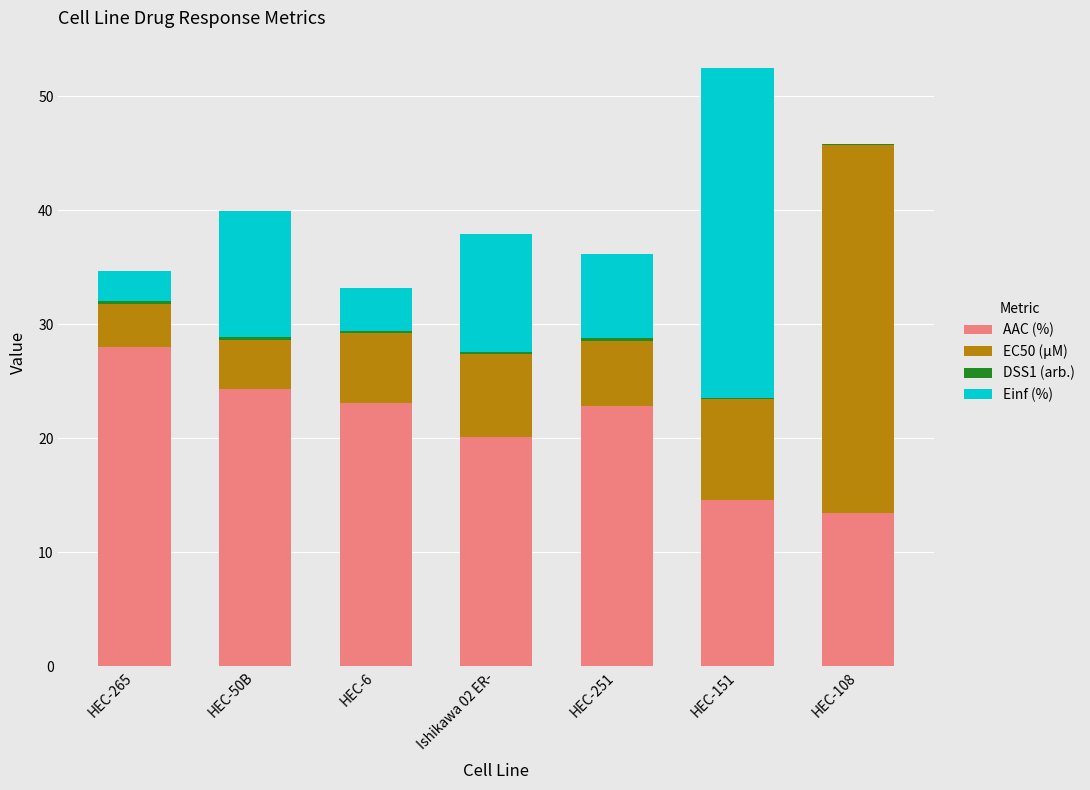

The value of AAC (%) at HEC-151 is 6.8. True or false?

False